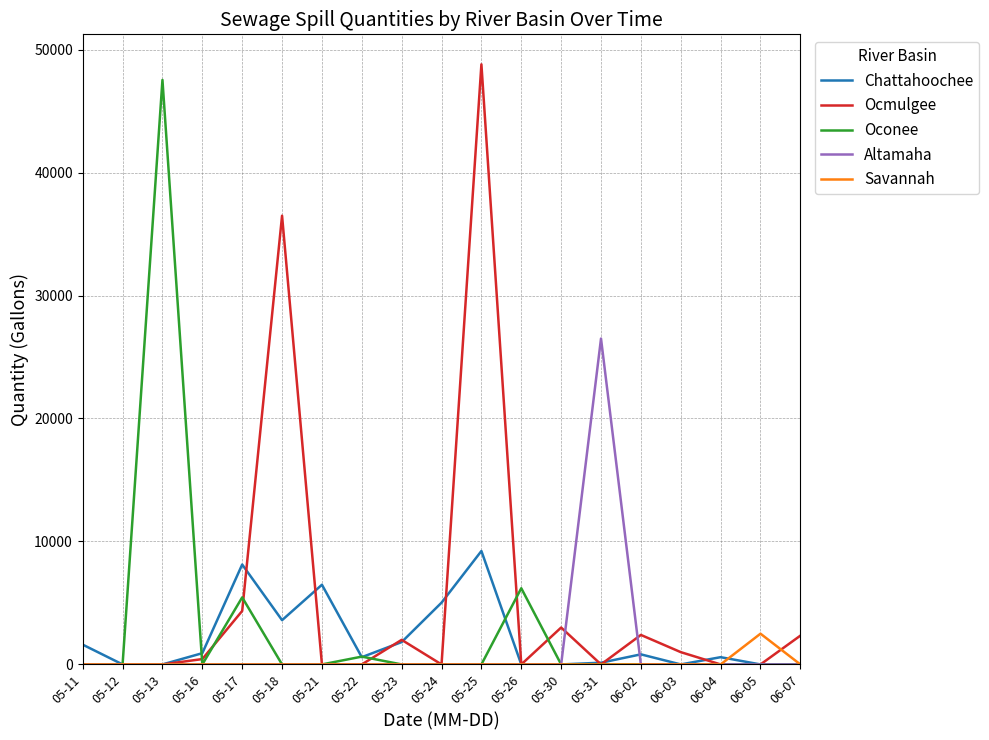

The value of Oconee at 05-21 is -30948. True or false?

False